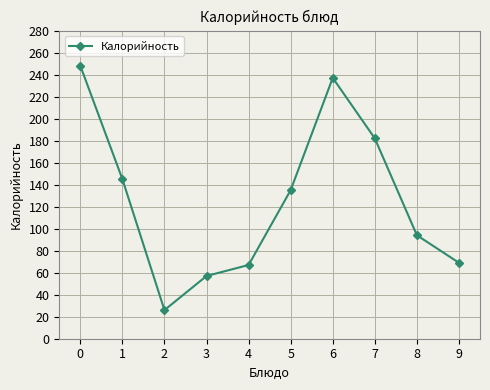

At which category does the data reach its first local valley?

2